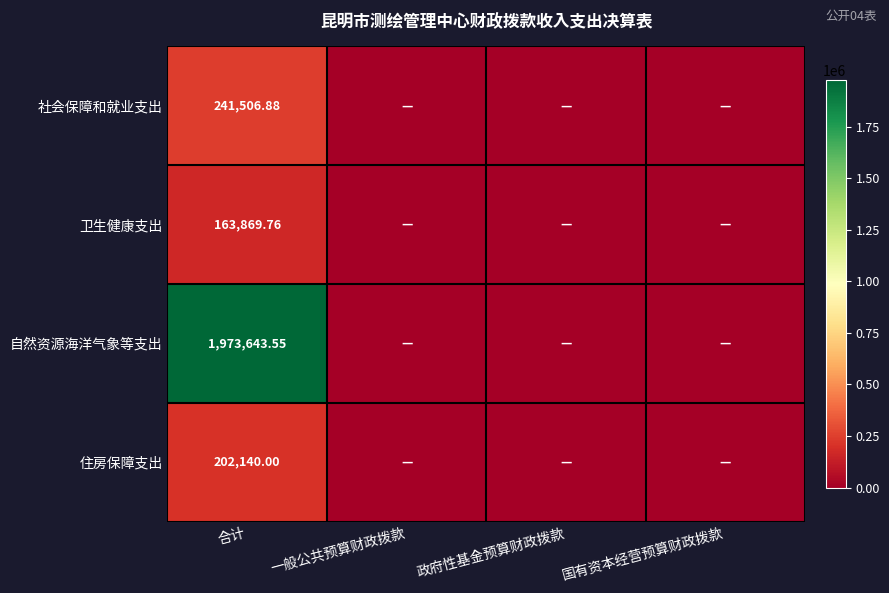

How many distinct data groups are displayed?

4